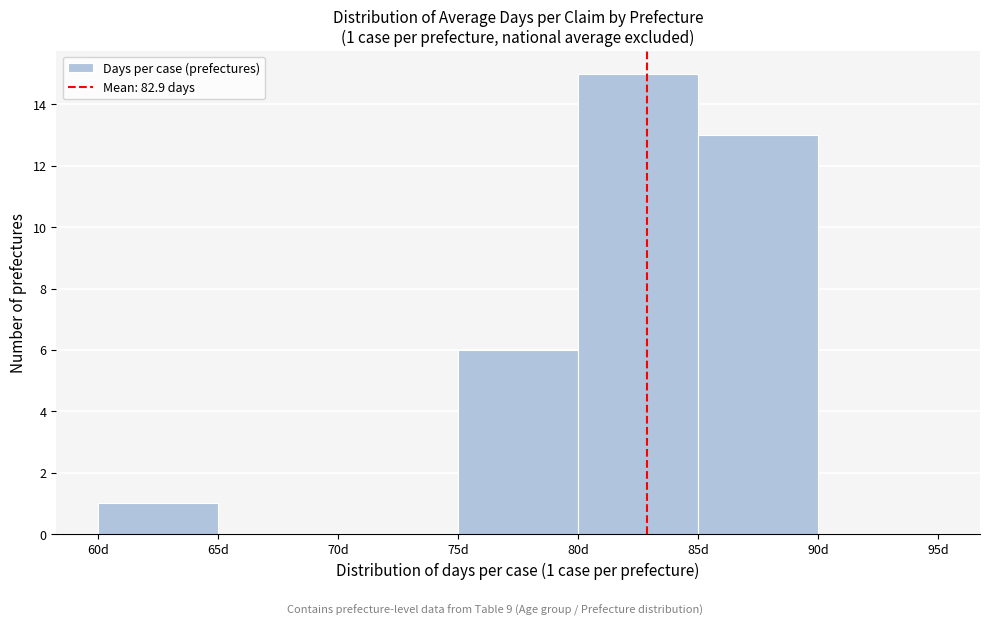

Over which range of the x-axis is the bar tallest?

80 to 85